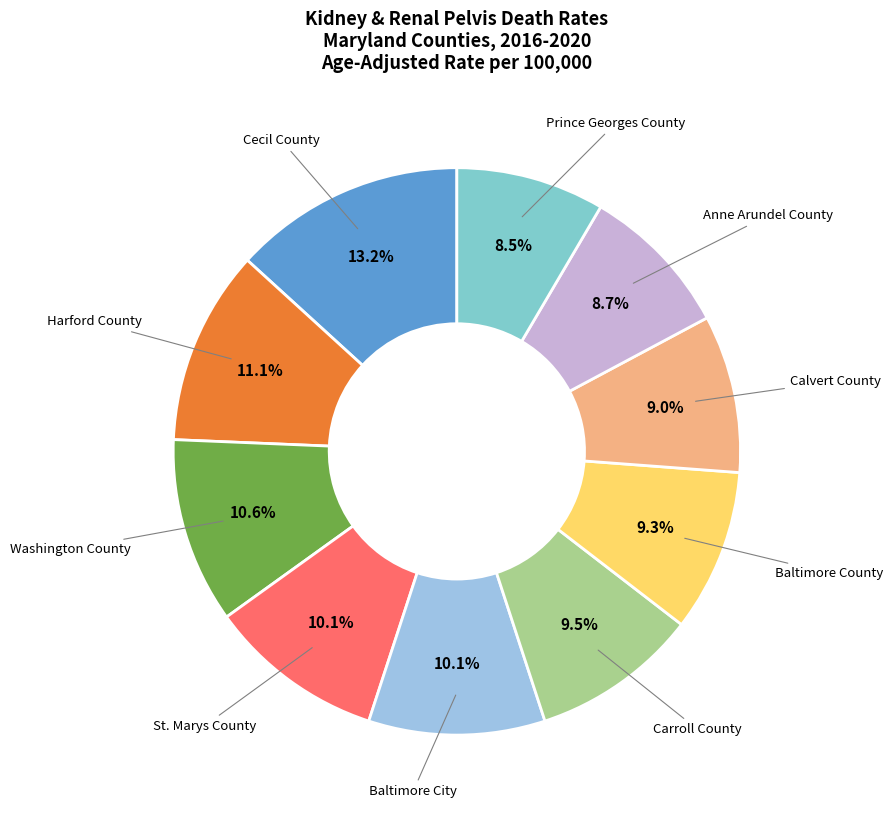

What portion of the pie excludes Harford County?

88.9%